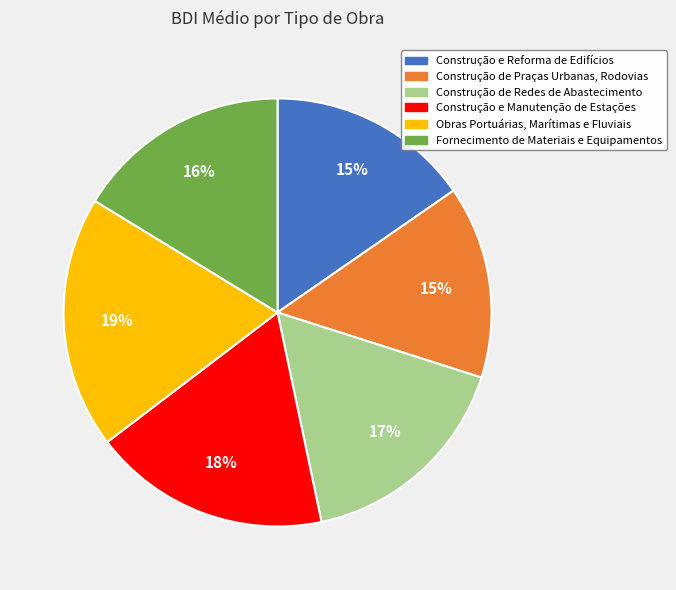

Does Fornecimento de Materiais e Equipamentos represent more than half of the total?

No